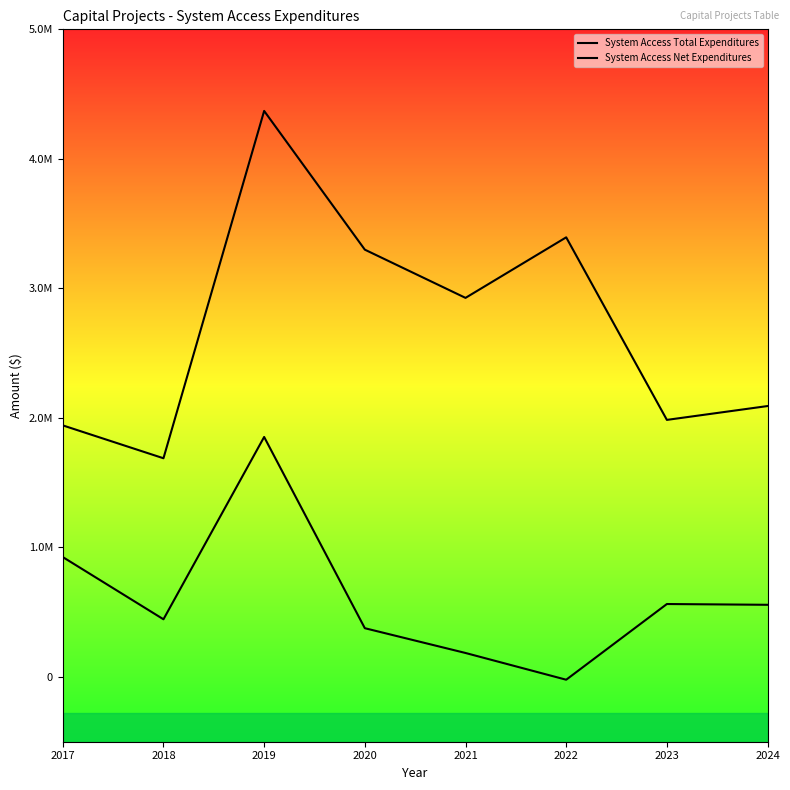

How many categories are shown in the chart?

8